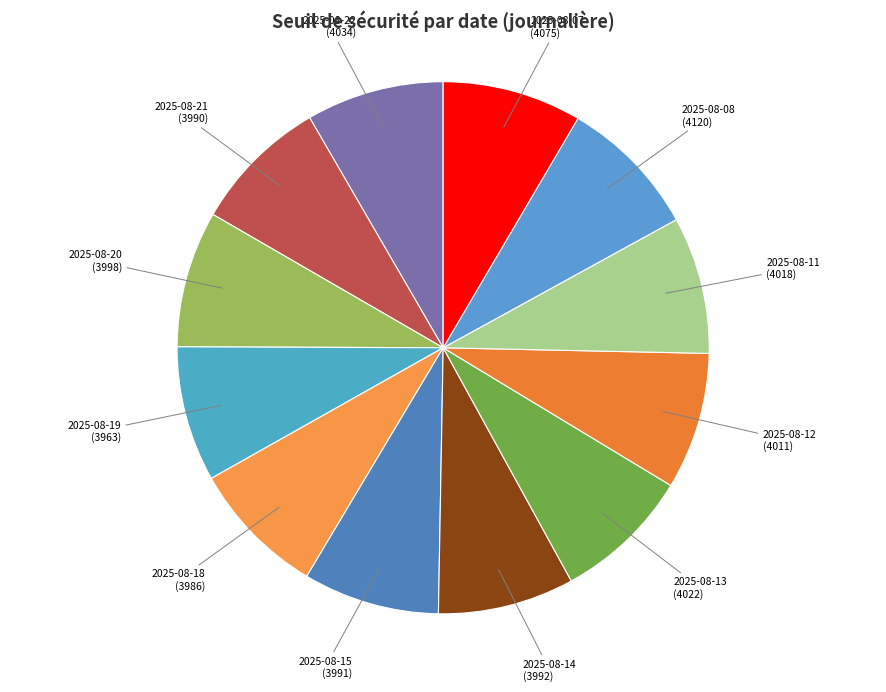

The 2025-08-22 slice represents 8% of the pie. True or false?

True